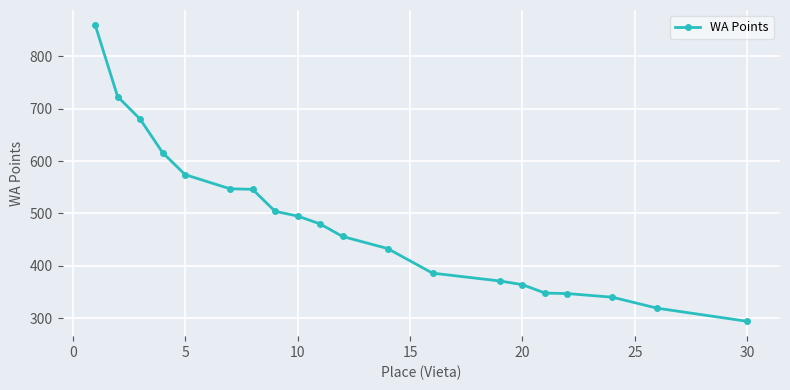

What is the average value?

484